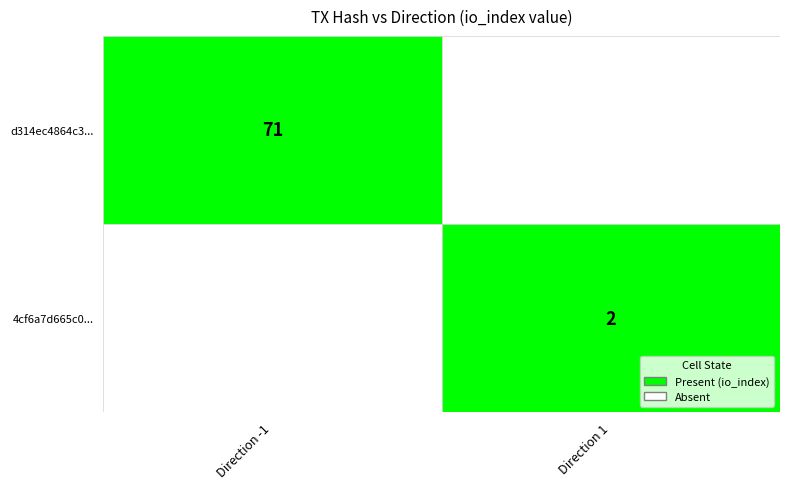

Rank the series by their maximum value, from lowest to highest.

4cf6a7d665c0a6587b914e7cef01e5b966b517d, d314ec4864c3dd1cd13c4c9316e4f3e1852c93d